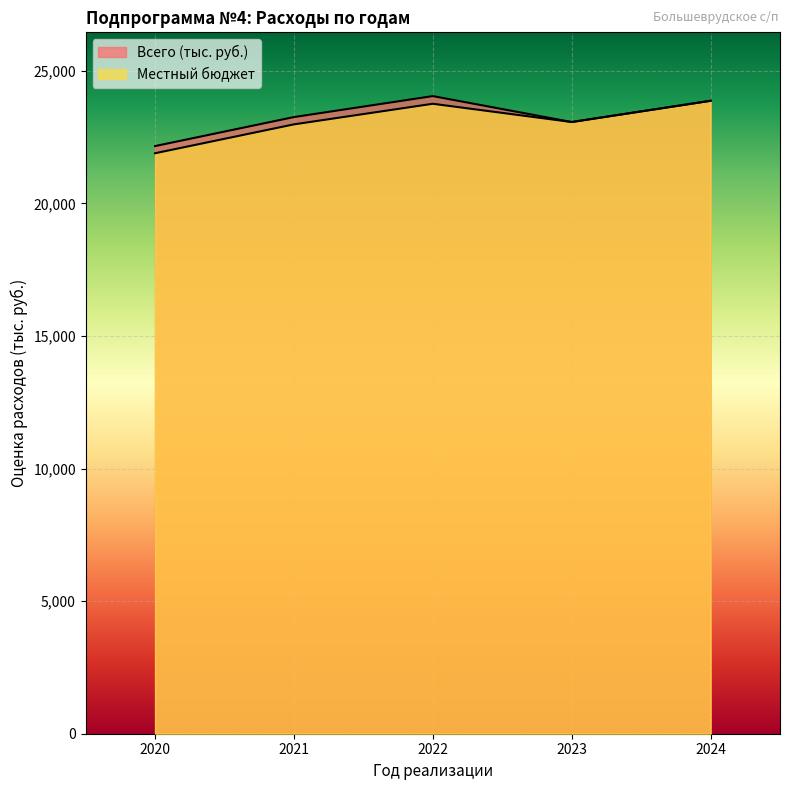

Reading left to right, list all the values displayed in this chart.

Всего (тыс. руб.): 2020=22158.7	2021=23252.2	2022=24043.2	2023=23065.5	2024=23865.9
Местный бюджет: 2020=21888.0	2021=22977.1	2022=23753.9	2023=23065.5	2024=23865.9